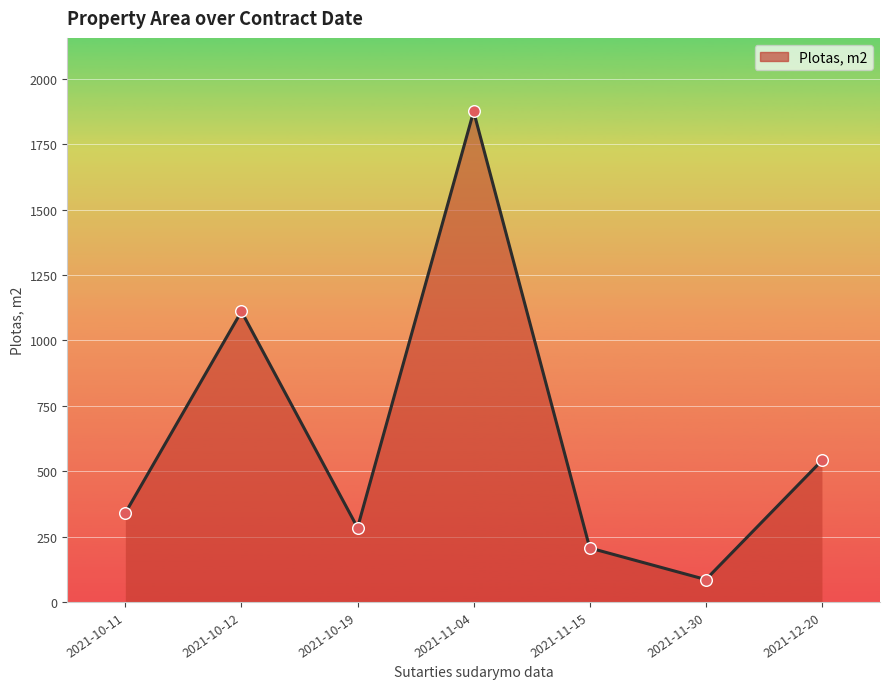

Between 2021-10-12 and 2021-11-15, which is larger?

2021-10-12